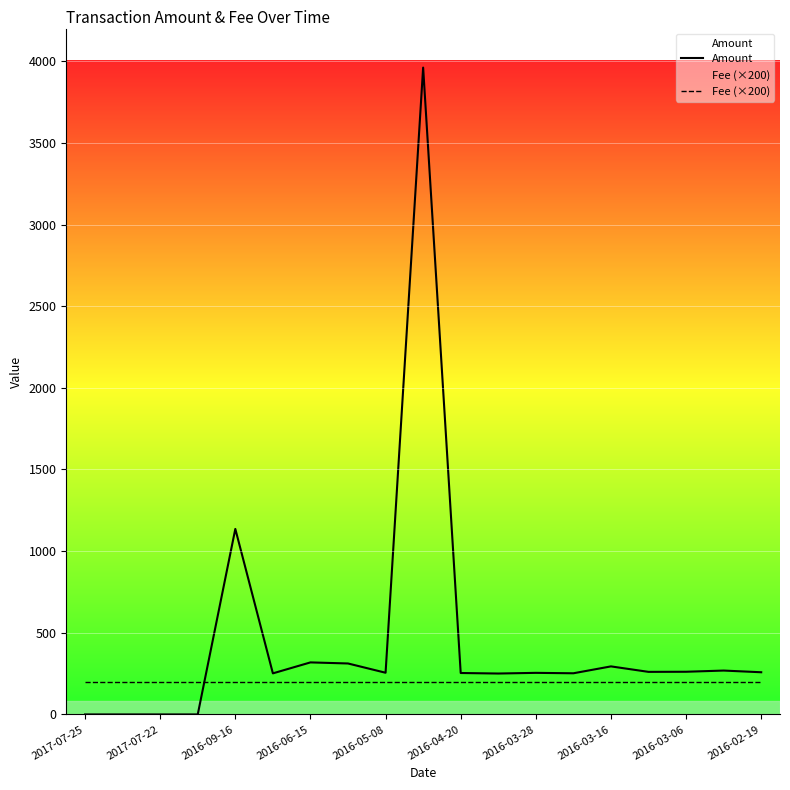

What is the difference between the maximum and minimum values in the Amount series?

3961.0